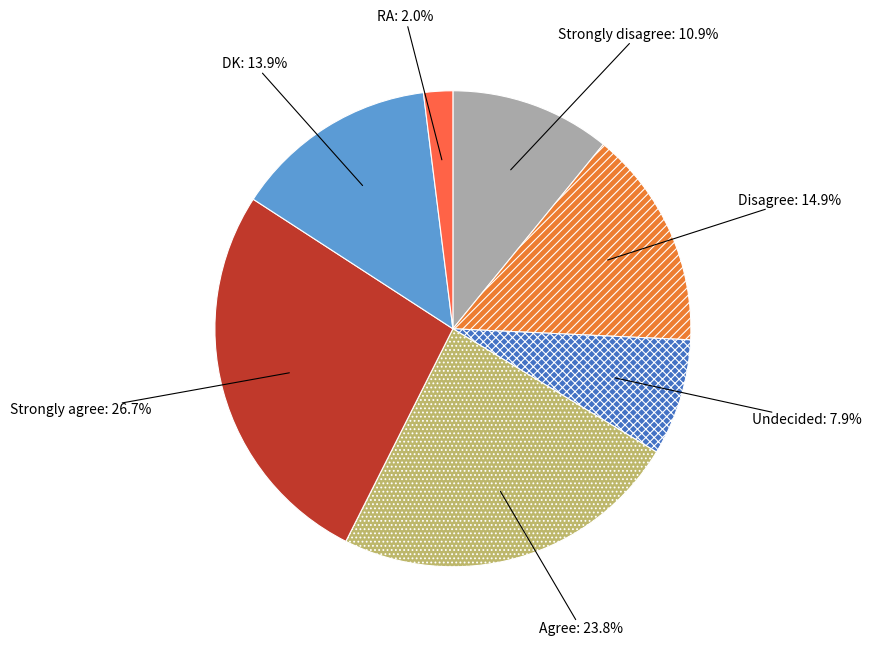

To the nearest percent, what portion does Agree represent?

24%